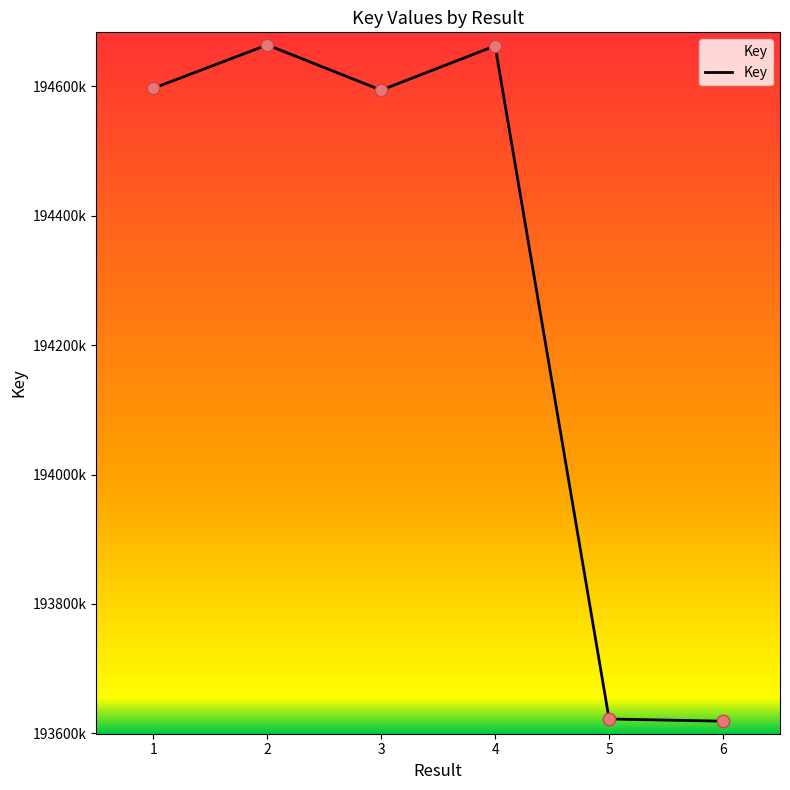

Is this an area chart (filled region under the line)?

Yes